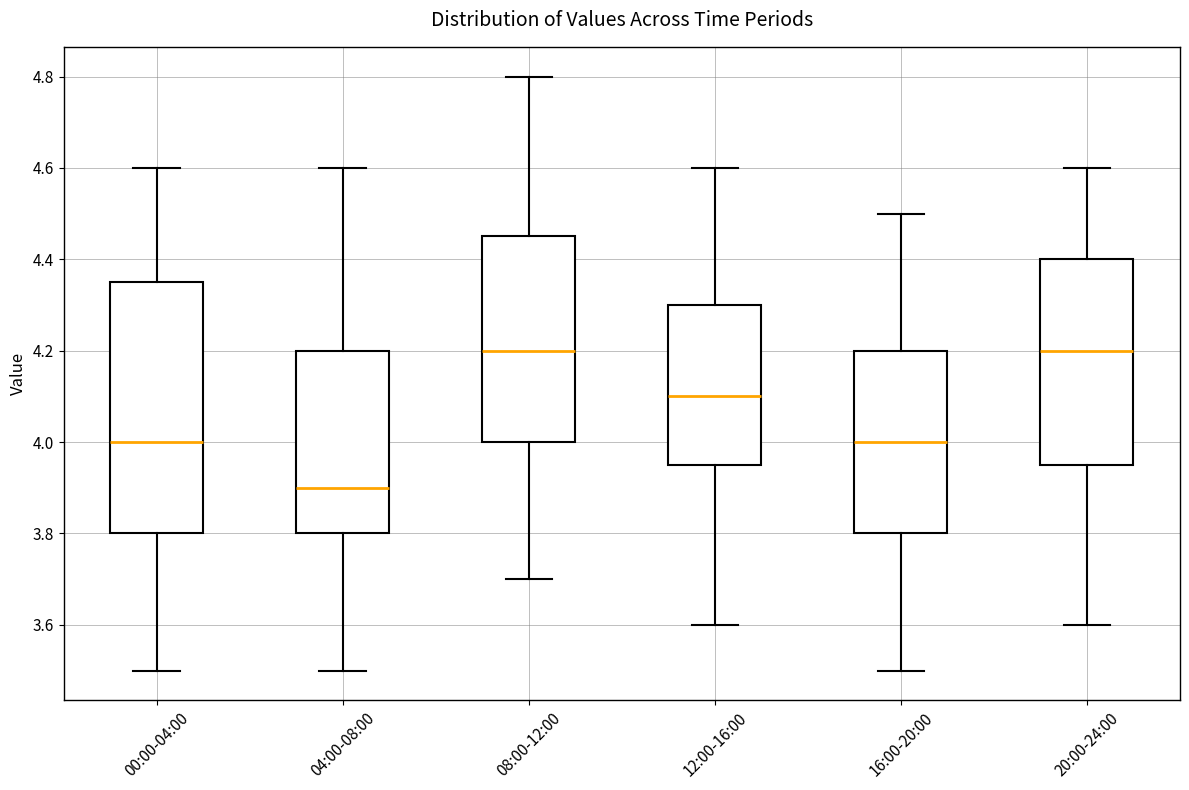

Where is the upper edge of the box for 16:00-20:00 on the y-axis? The values are not printed on the chart, so give them approximately, as read against the axis.

4.20